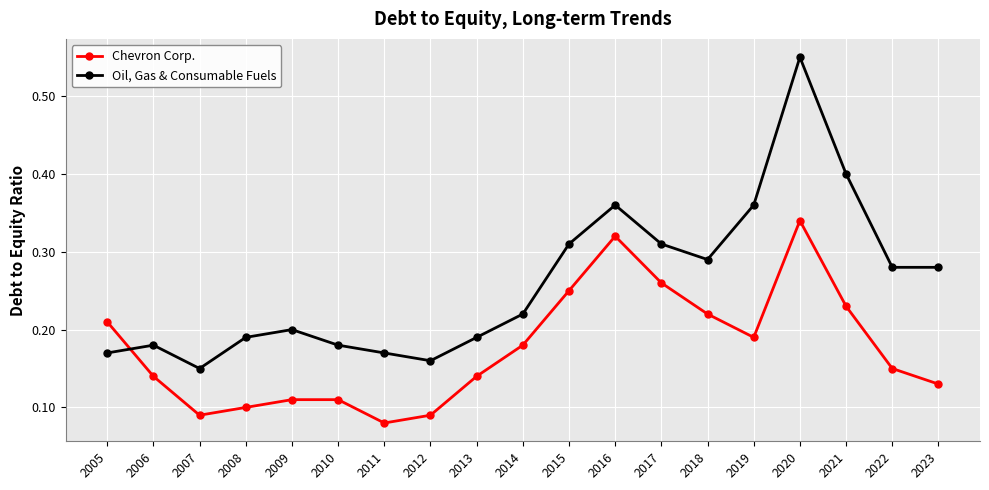

True or false: Oil, Gas & Consumable Fuels and Chevron Corp. intersect in this chart.

True